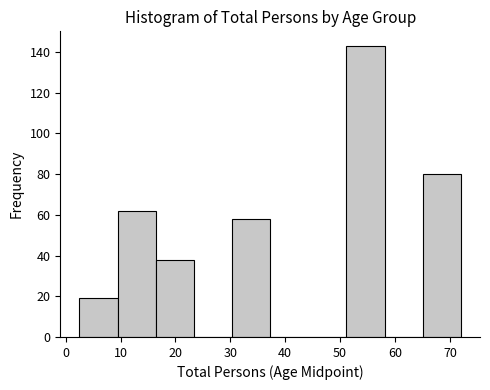

How tall is the bar that spans 51 to 58 on the x-axis? Neither the bar edges nor the heights are printed on the chart, so give them approximately, as read against the axes.

144